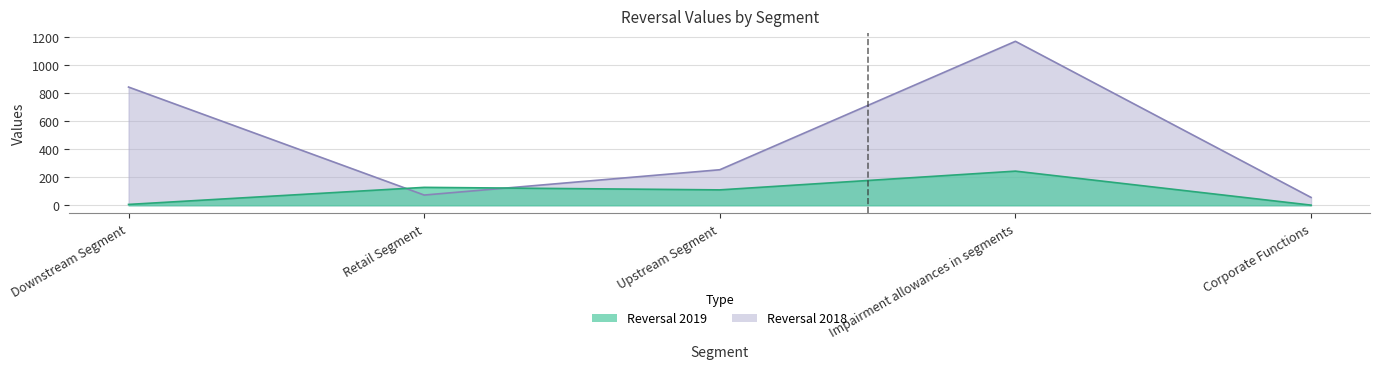

List the labels in order of Reversal 2019 value, smallest first.

Corporate Functions, Downstream Segment, Upstream Segment, Retail Segment, Impairment allowances in segments